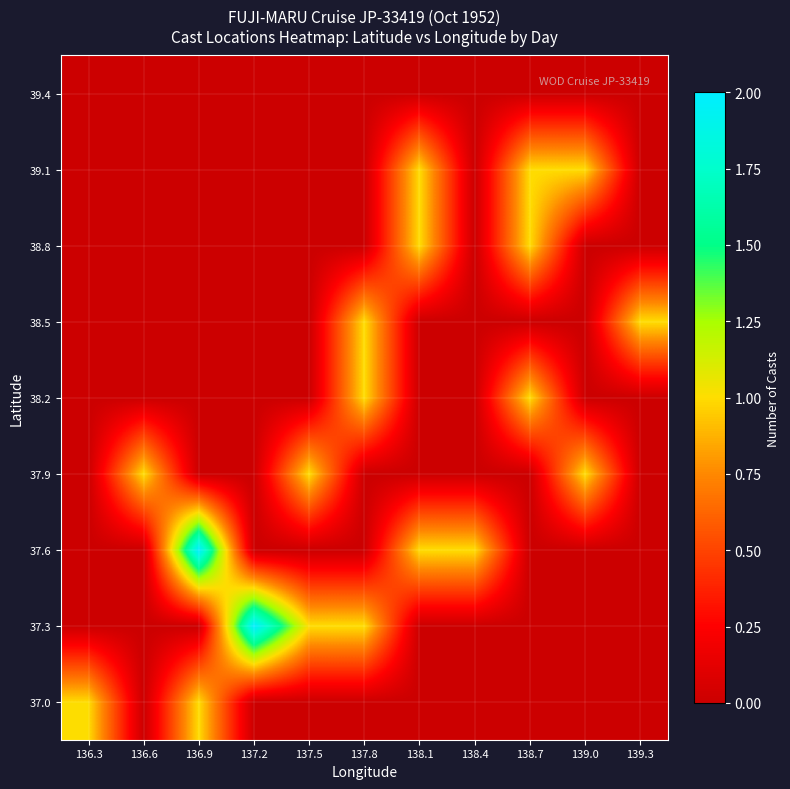

At which category is the sum across all series the highest?

136.9